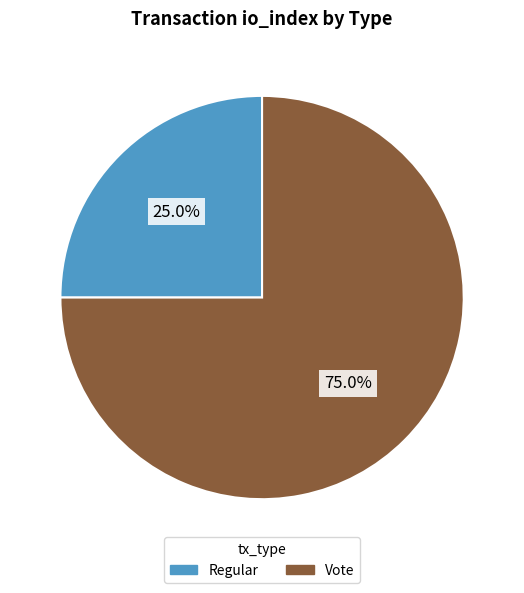

Which slice is the largest?

Vote